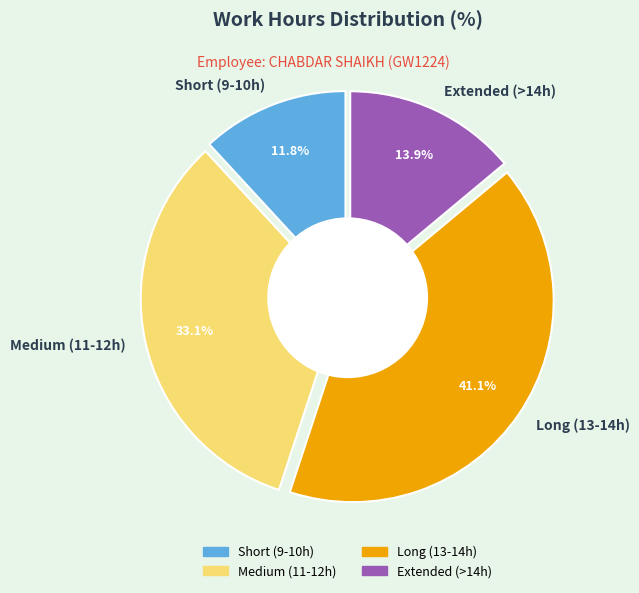

The Day 24 slice represents 17% of the pie. True or false?

False